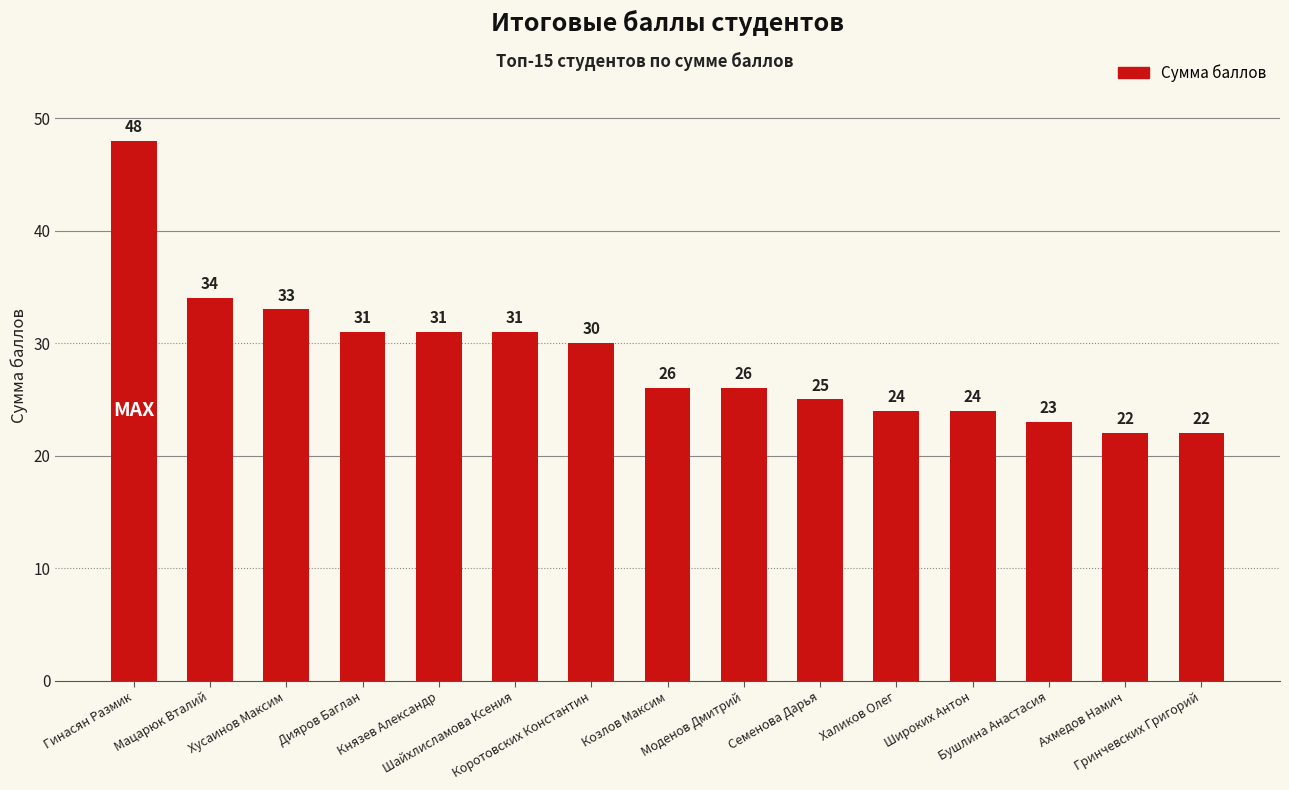

At which label is the value closest to 35?

Мацарюк Вталий